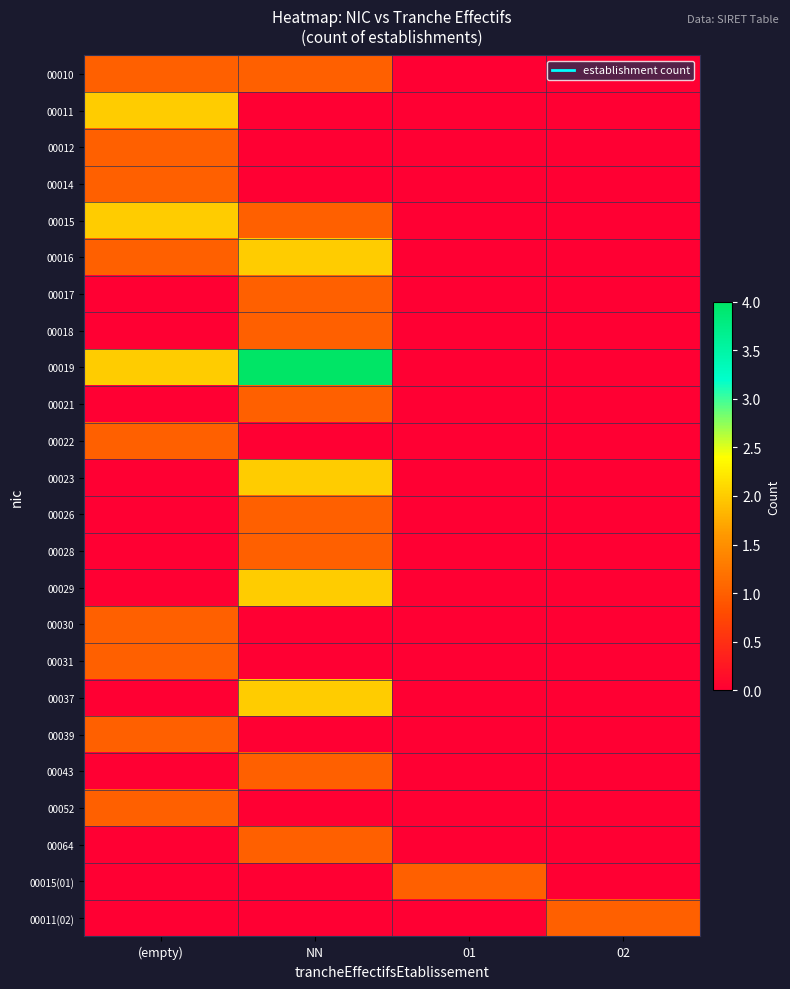

What is the total value across all series at 02?

1